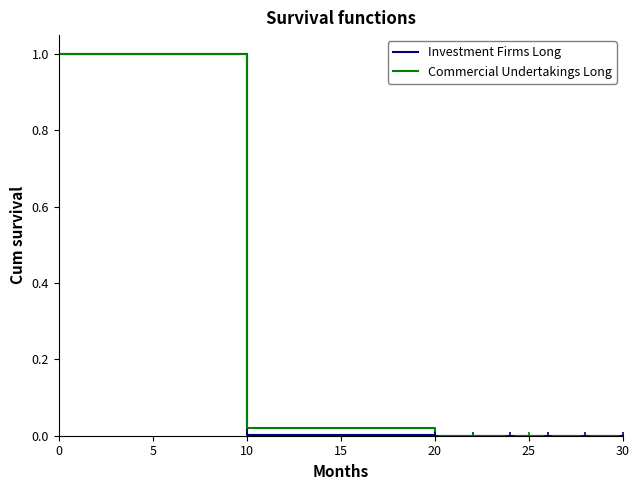

Which series has the largest range (max minus min)?

Investment Firms Long